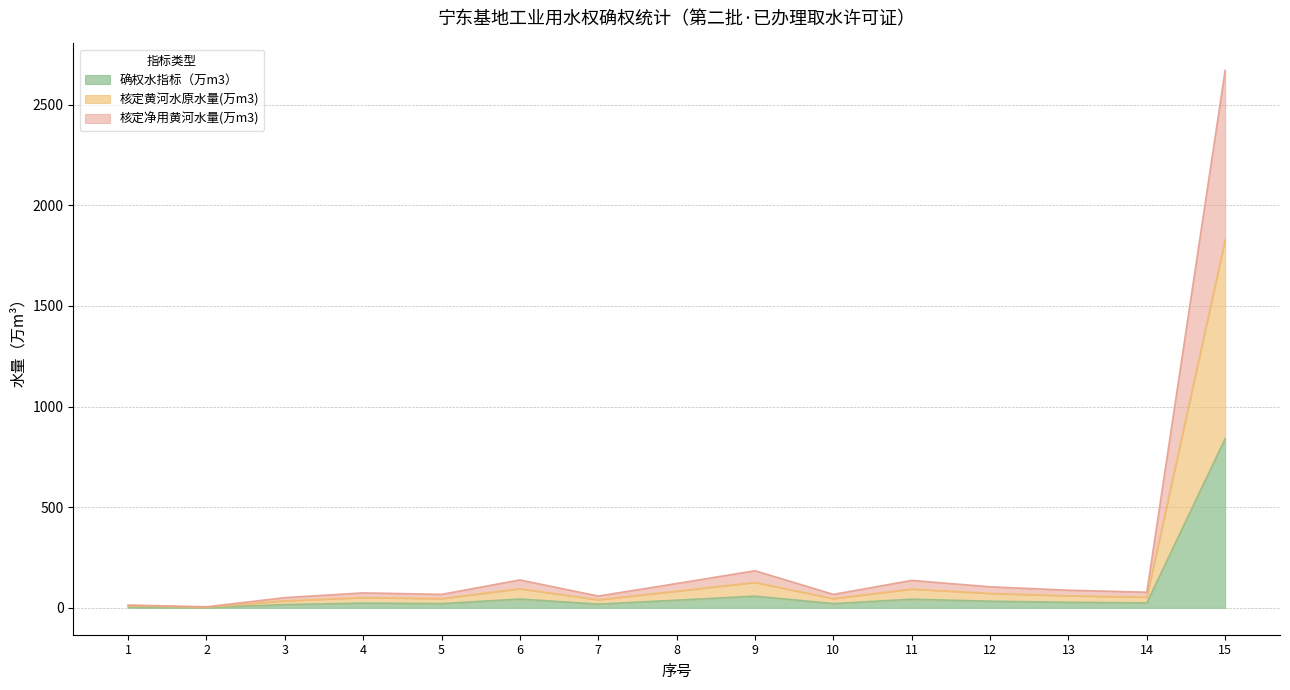

Is it true that 核定黄河水原水量(万m3) equals 9.6 at 1?

True